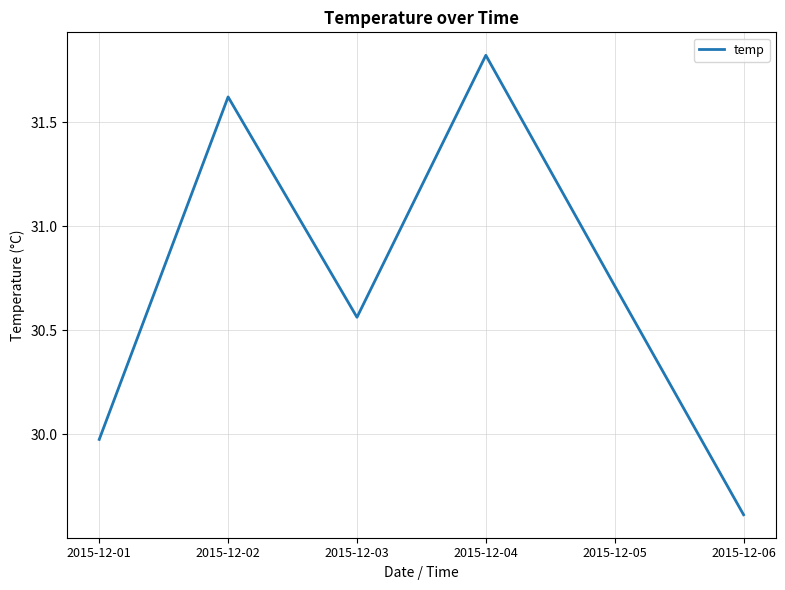

How many interior local peaks (higher than both neighbors) does the data have?

2